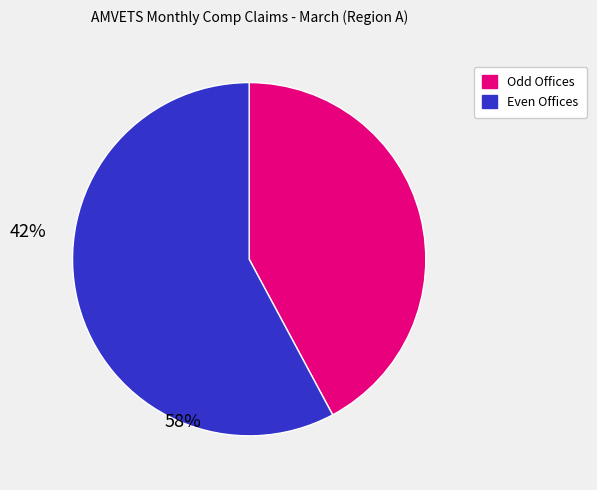

Which category has the biggest portion of the pie?

Even Offices